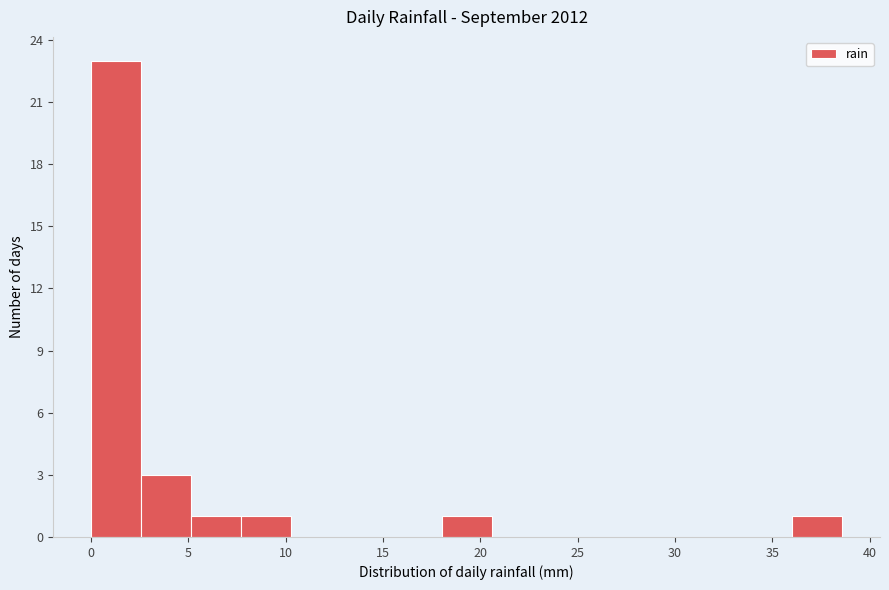

Reading left to right, transcribe this chart: for each bar, give the range it covers on the x-axis and its height. Neither the bar edges nor the heights are printed on the chart, so give them approximately, as read against the axes.

0.0 to 2.5: 23
2.5 to 5.0: 3
5.0 to 7.5: 1
7.5 to 10.5: 1
10.5 to 13.0: 0
13.0 to 15.5: 0
15.5 to 18.0: 0
18.0 to 20.5: 1
20.5 to 23.0: 0
23.0 to 25.5: 0
25.5 to 28.5: 0
28.5 to 31.0: 0
31.0 to 33.5: 0
33.5 to 36.0: 0
36.0 to 38.5: 1